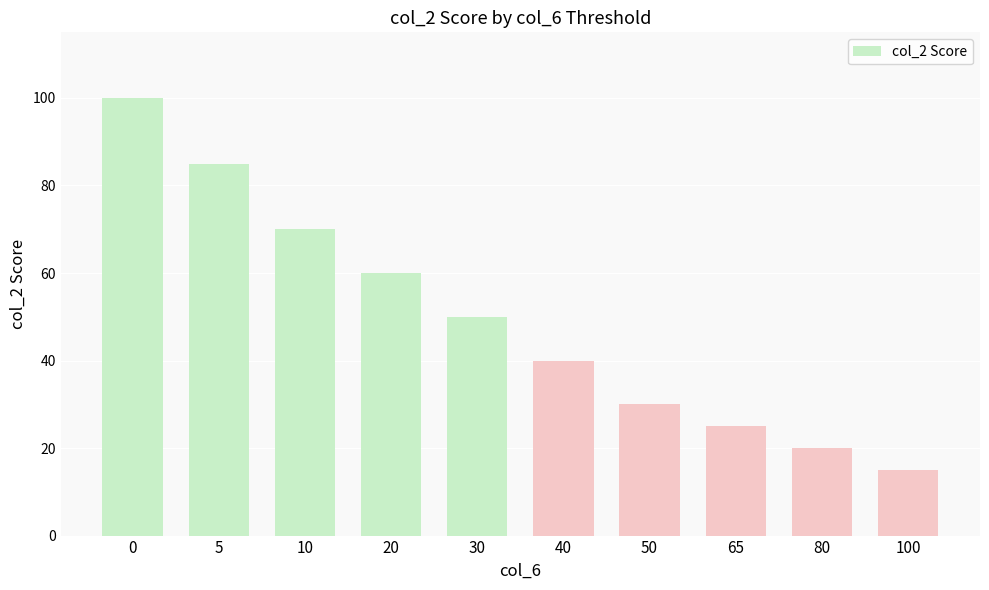

What is the maximum value shown in the chart?

100